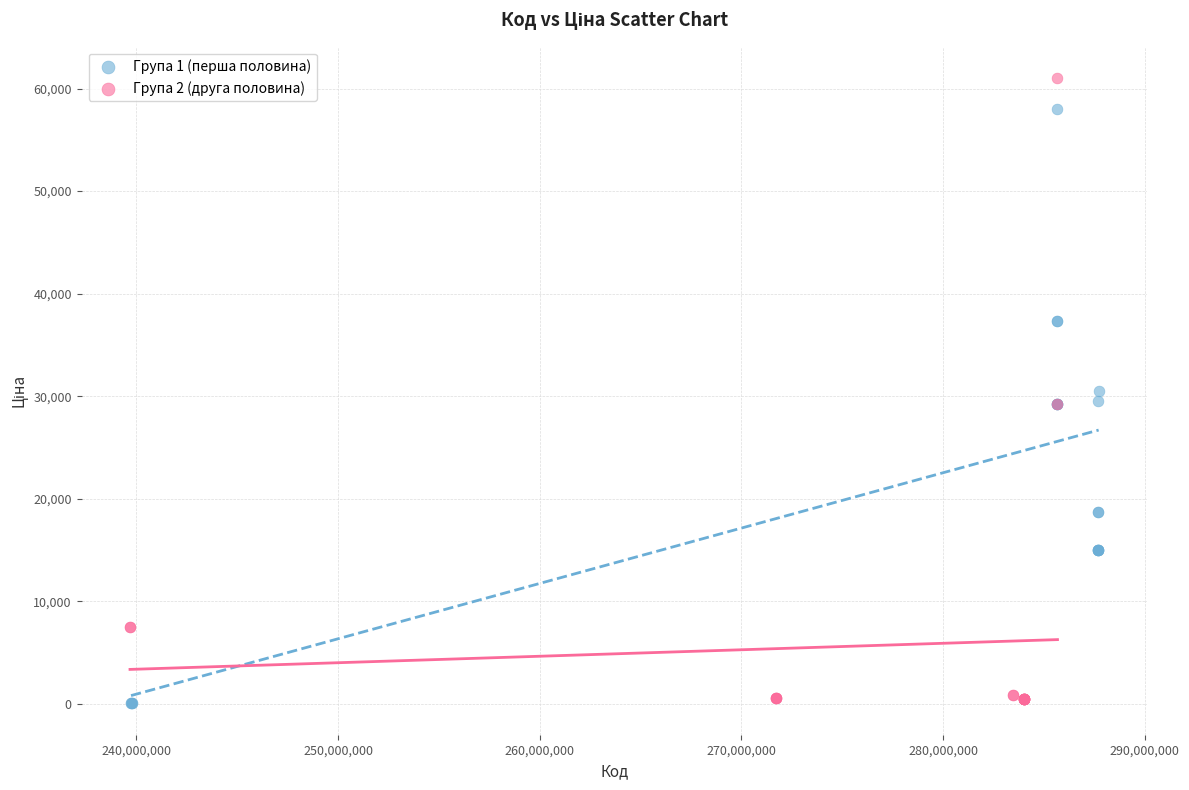

Which series reaches the maximum Y coordinate?

Група 2 (друга половина)